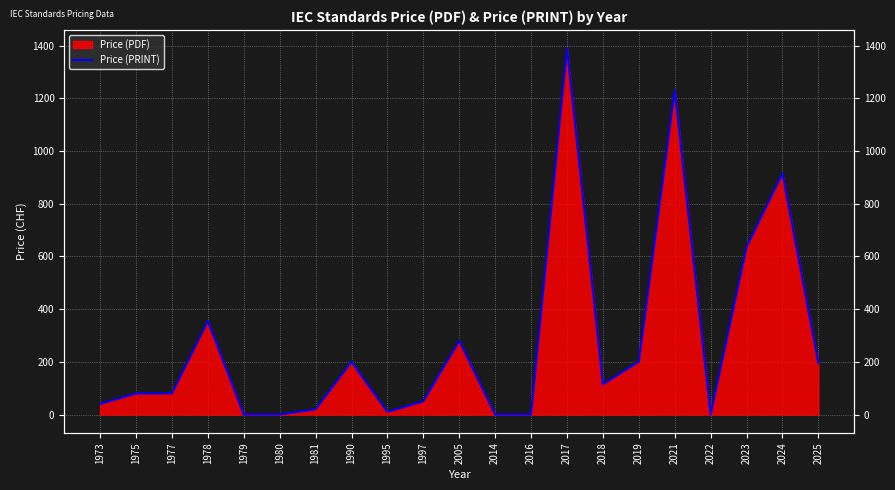

What is the sum of all values?

5795